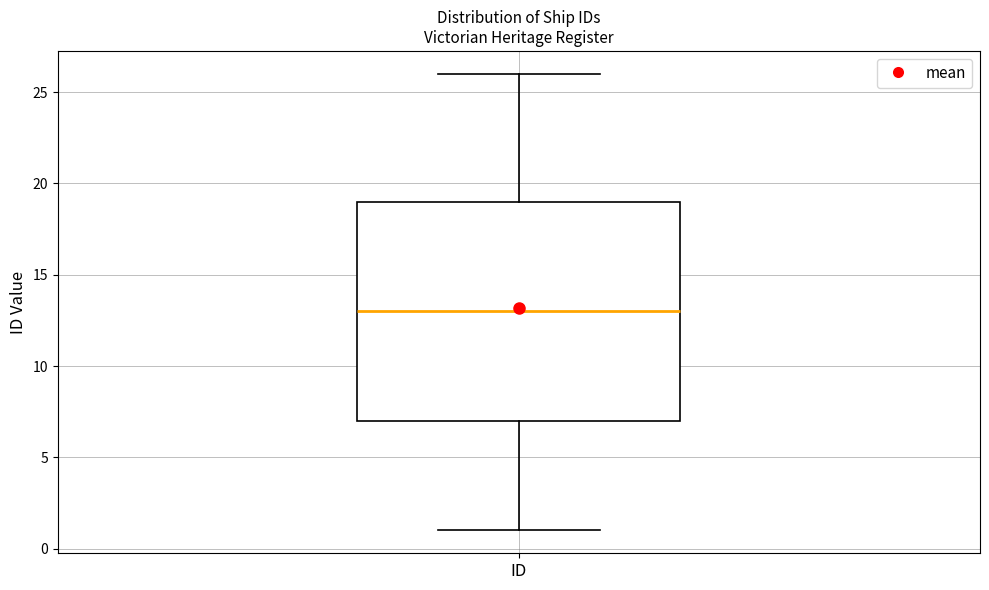

Read this box plot against the y-axis: the position of the median line, the range covered by the box, and the ends of both whiskers. The values are not printed on the chart, so give them approximately, as read against the axis.

median 13, box 7 to 19, whiskers 1 to 26